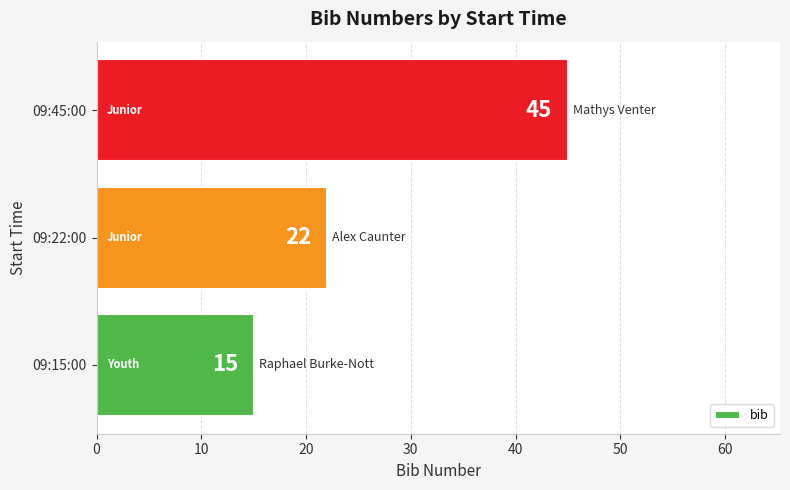

What is the average value?

27